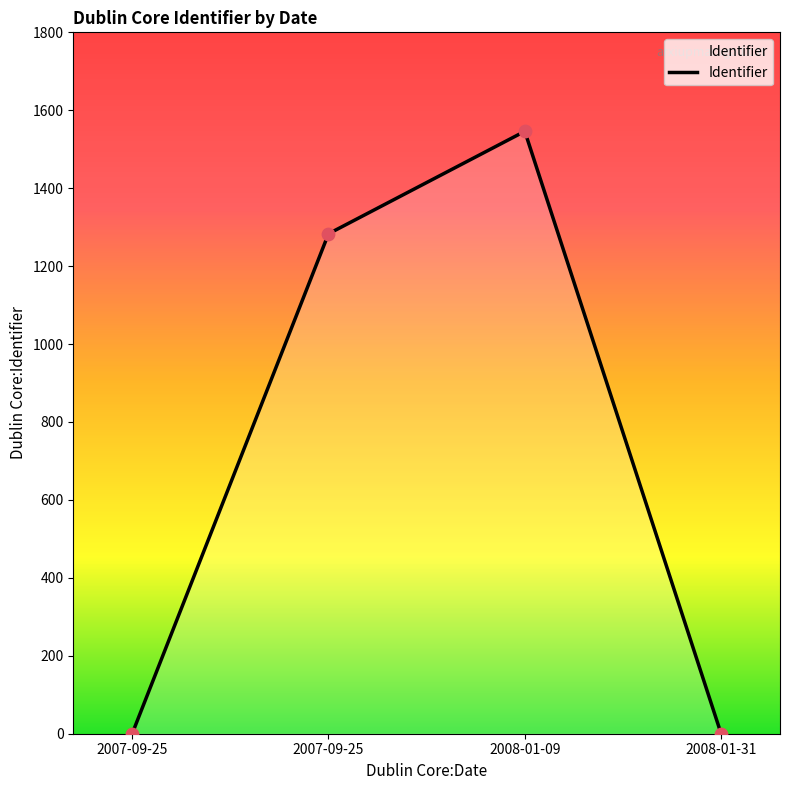

What is the change in value from 2007-09-25 to 2008-01-09?

+263